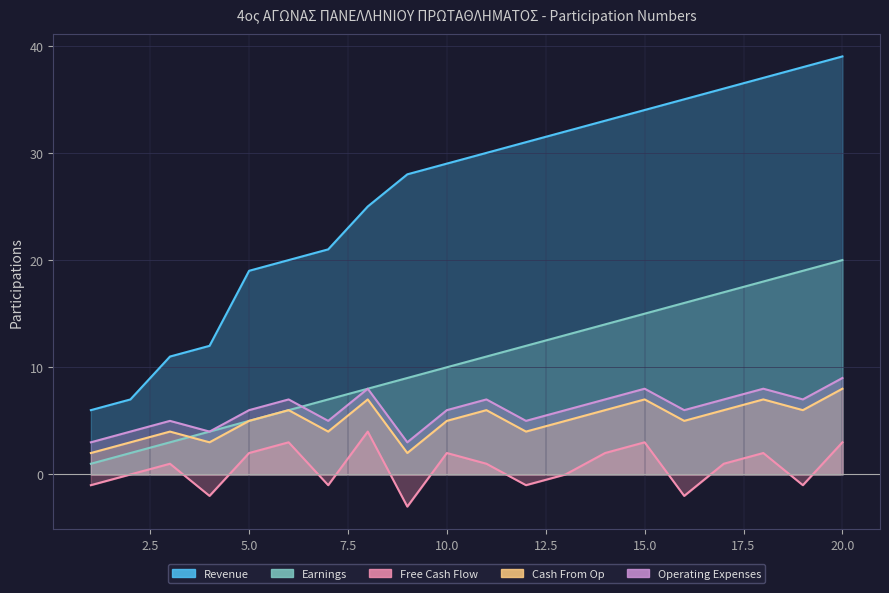

What are all the series names shown in the legend?

Revenue, Earnings, Free Cash Flow, Cash From Op, Operating Expenses